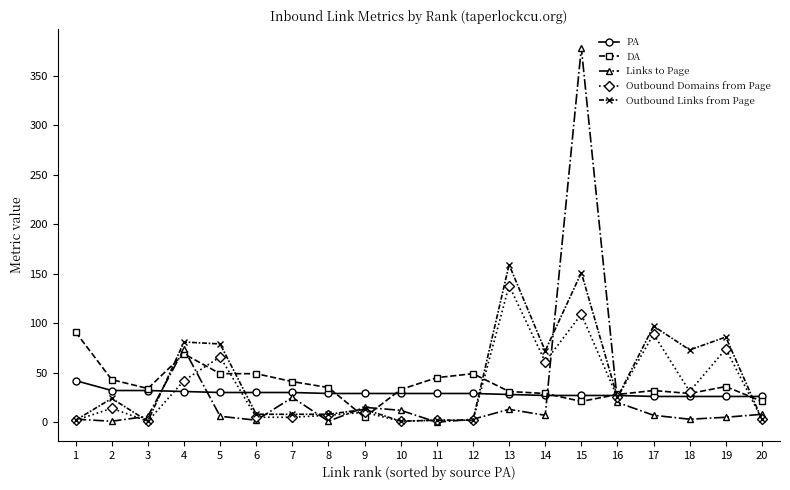

Where do Outbound Domains from Page and DA first cross each other?

4 and 5